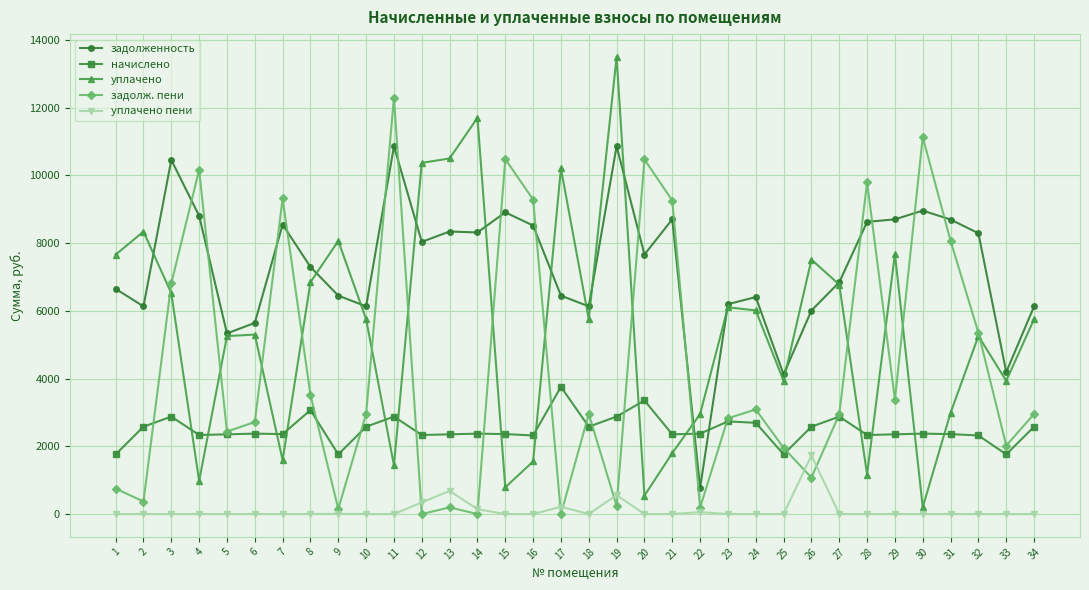

What is the highest value of the начислено series?

3757.2